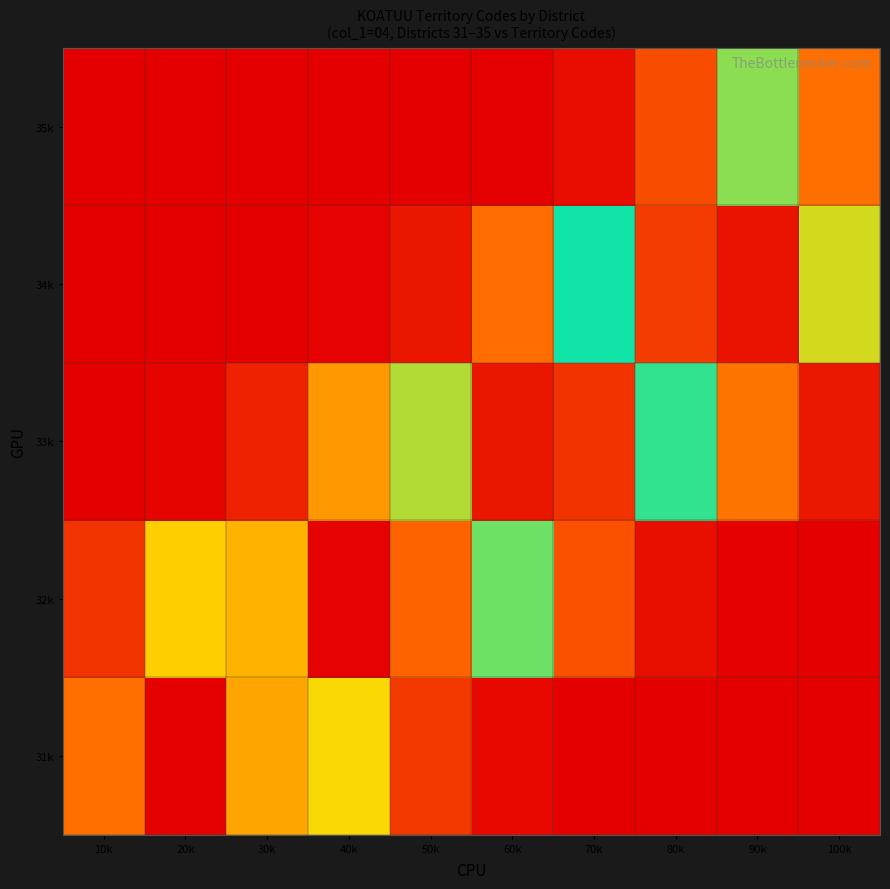

Reading right to left, list all the values displayed in this chart.

31k: 100k=0.0	90k=0.0	80k=0.0	70k=0.0	60k=0.0	50k=0.1	40k=0.3	30k=0.7	20k=1.0	10k=0.8
32k: 100k=0.0	90k=0.0	80k=0.0	70k=0.1	60k=0.4	50k=0.8	40k=1.0	30k=0.7	20k=0.3	10k=0.1
33k: 100k=0.0	90k=0.2	80k=0.5	70k=0.9	60k=1.0	50k=0.6	40k=0.2	30k=0.1	20k=0.0	10k=0.0
34k: 100k=0.6	90k=1.0	80k=0.9	70k=0.5	60k=0.2	50k=0.0	40k=0.0	30k=0.0	20k=0.0	10k=0.0
35k: 100k=0.8	90k=0.4	80k=0.1	70k=0.0	60k=0.0	50k=0.0	40k=0.0	30k=0.0	20k=0.0	10k=0.0